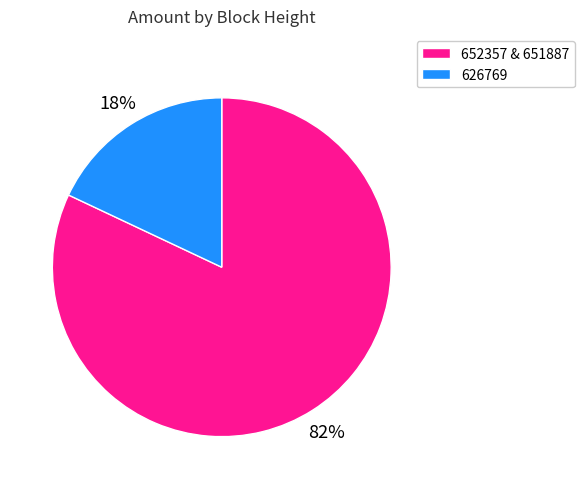

Is there a majority slice in this chart?

Yes